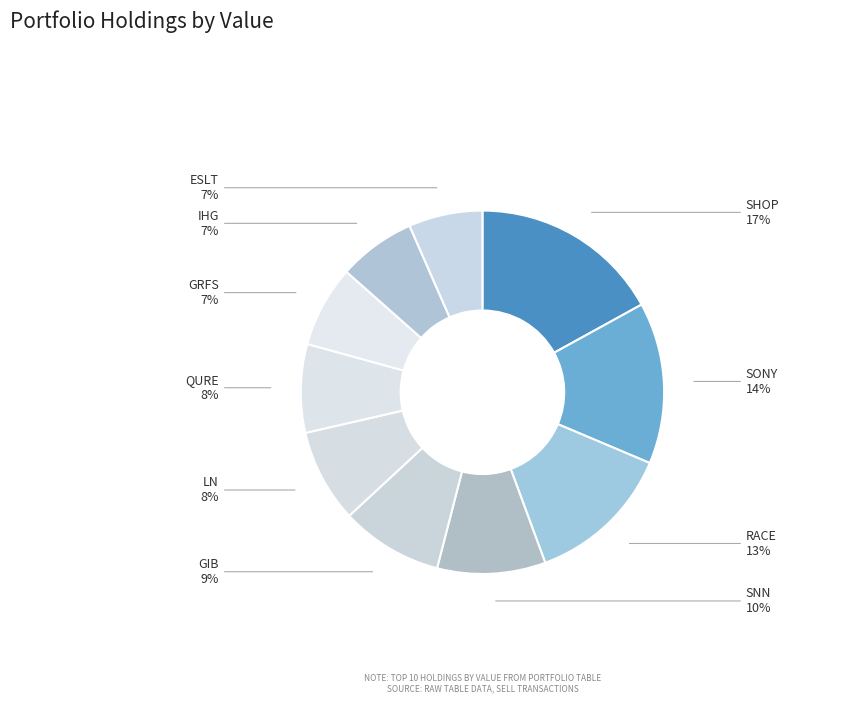

Rank the categories by value from highest to lowest.

SHOP, SONY, RACE, SNN, GIB, LN, QURE, GRFS, IHG, ESLT